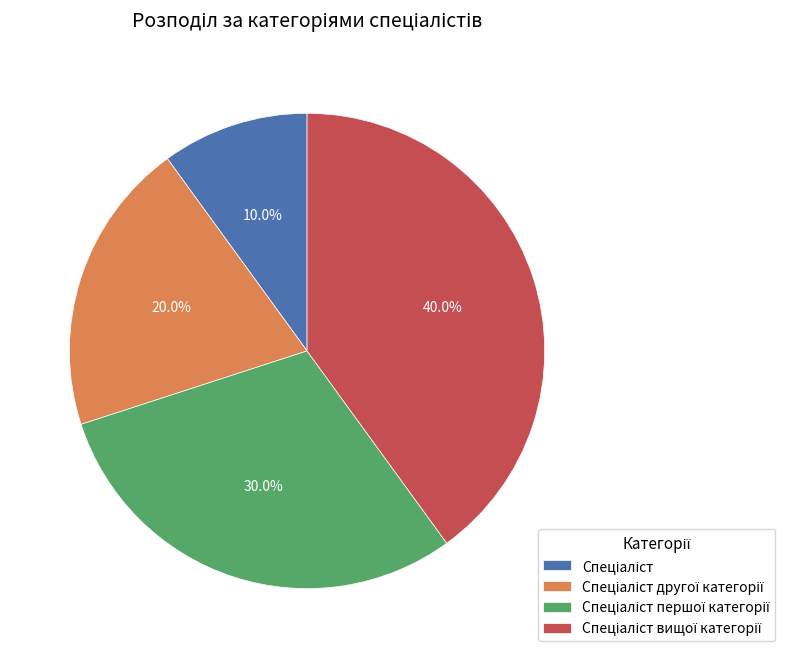

Does any single category account for the majority?

No